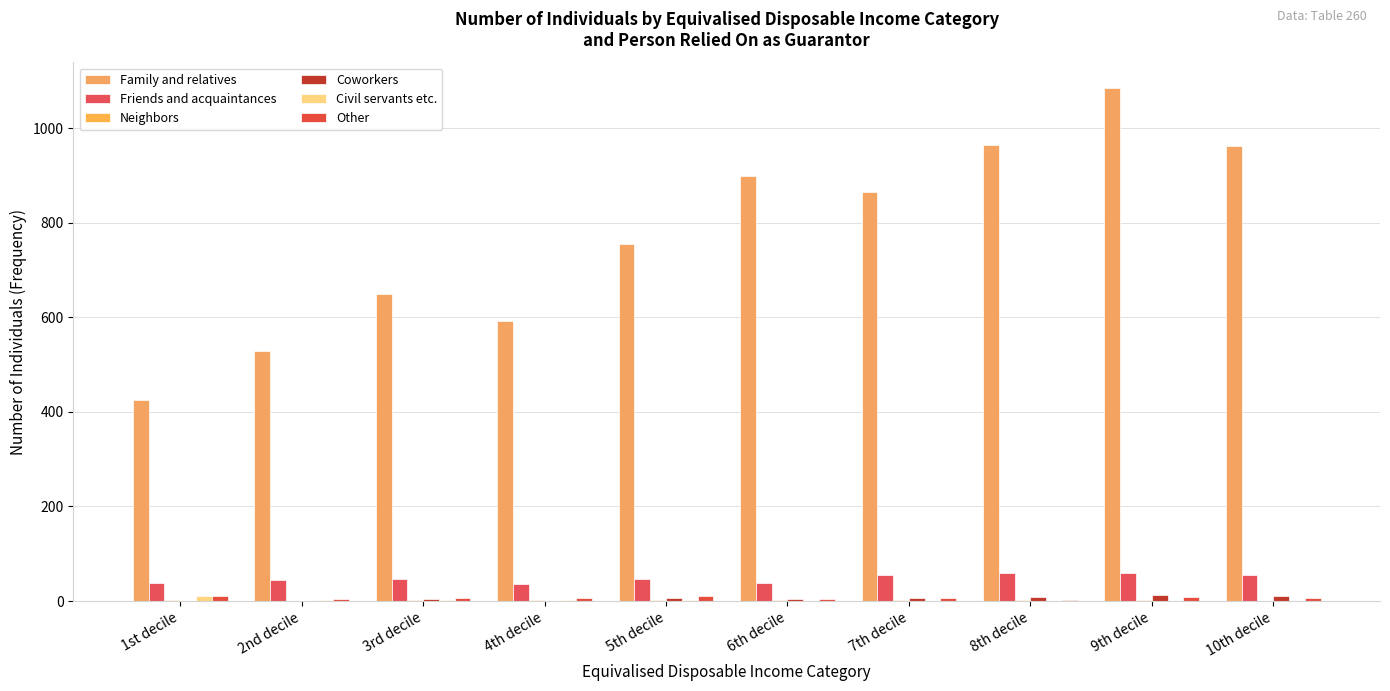

Are the bars horizontal?

No